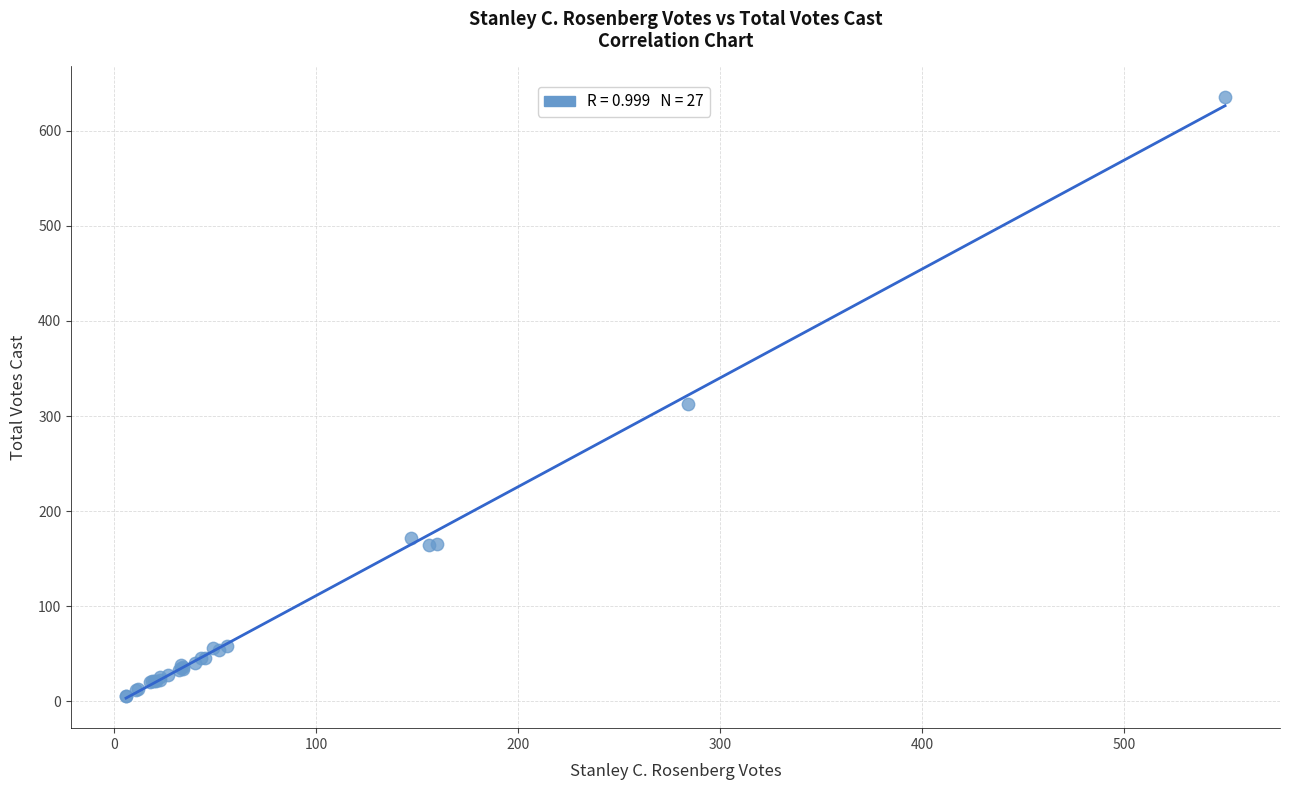

What Y value in the scatter plot is closest to 321?

313